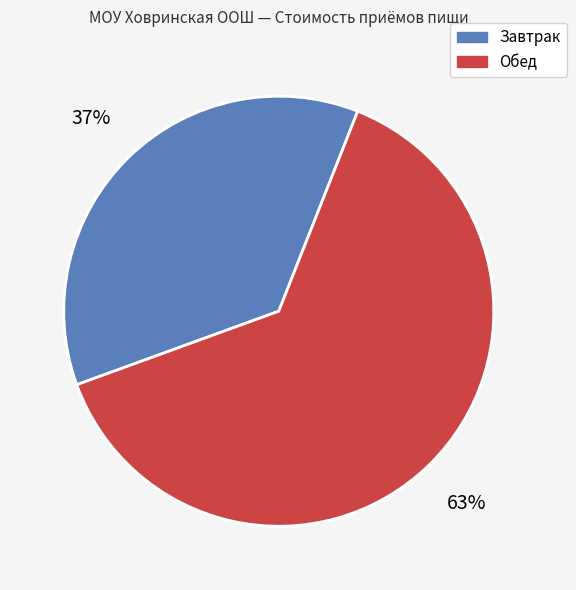

Count the number of slices in the pie.

2